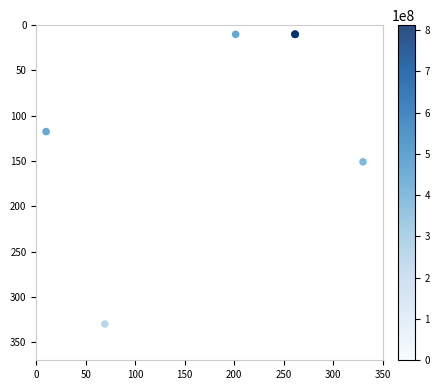

What Y value in the scatter plot is closest to 169?

150.8